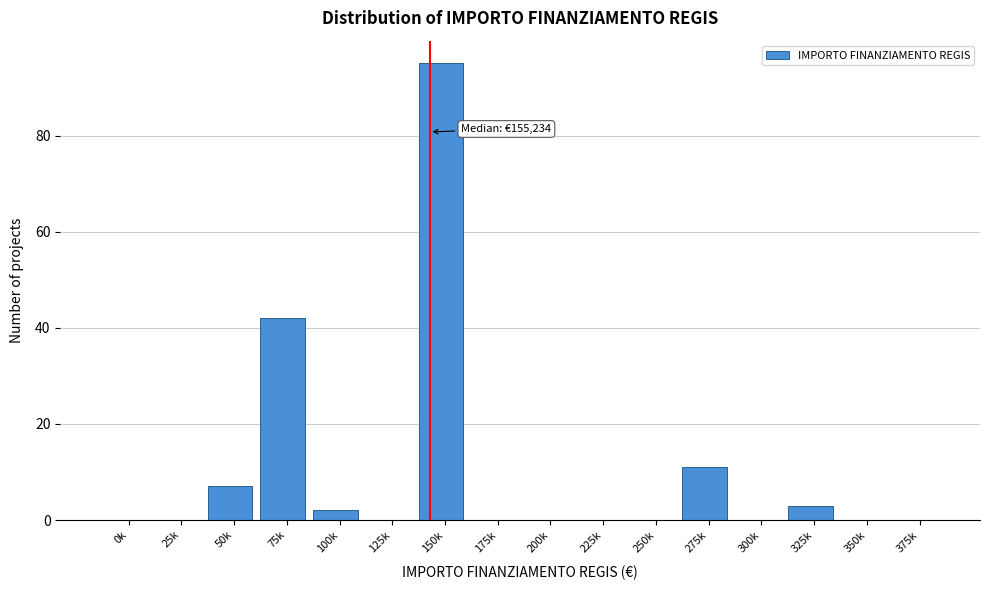

Reading right to left, list all the values displayed in this chart.

375k=0	350k=0	325k=3	300k=0	275k=11	250k=0	225k=0	200k=0	175k=0	150k=95	125k=0	100k=2	75k=42	50k=7	25k=0	0k=0